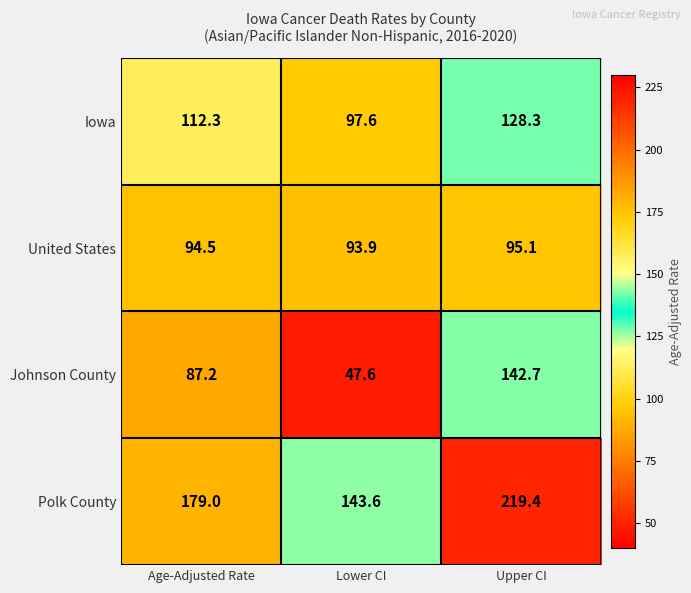

Where is Polk County nearest to the value 181?

Age-Adjusted Rate